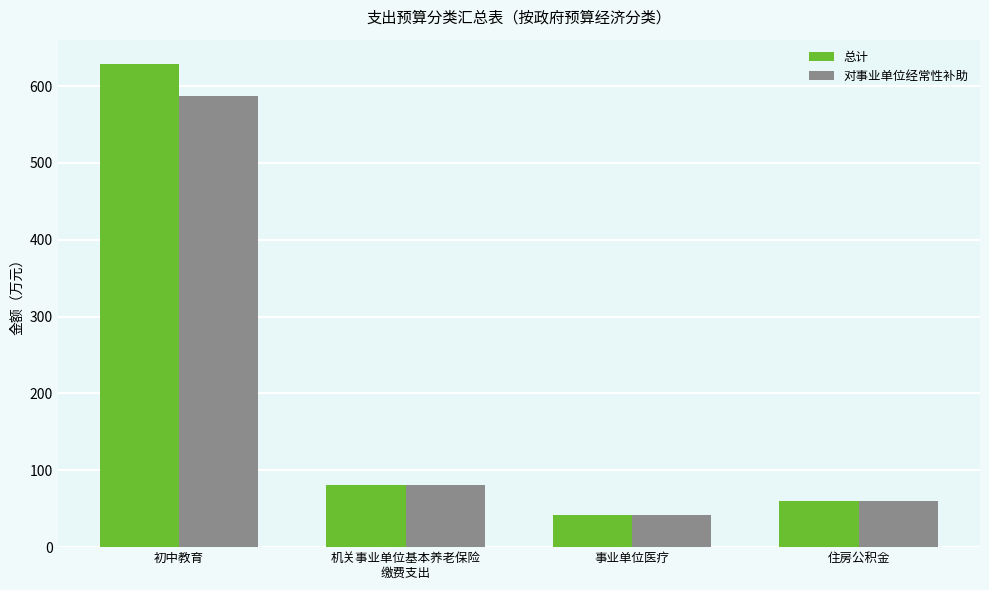

At how many categories does at least one series exceed 435?

1